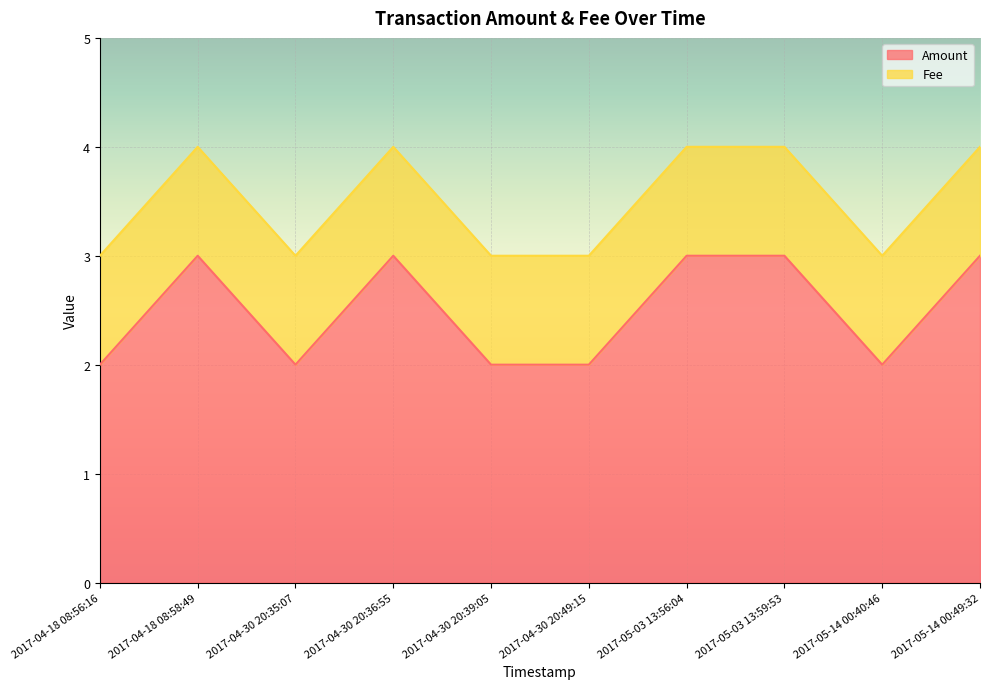

What is the approximate value at 2017-05-03 13:59:53?

3